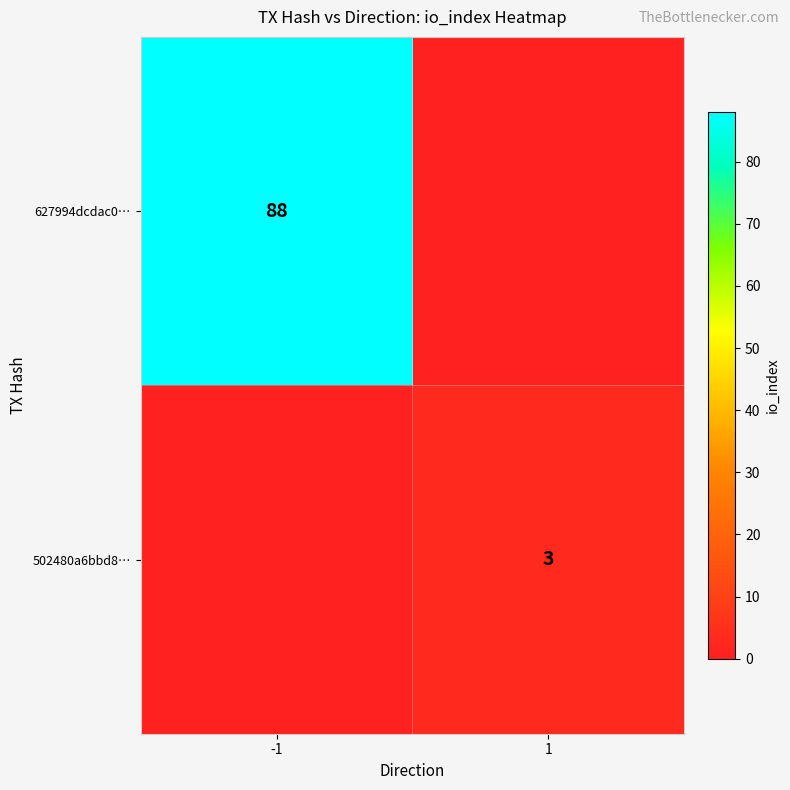

The value of 627994dcdac0… at -1 is 53. True or false?

False